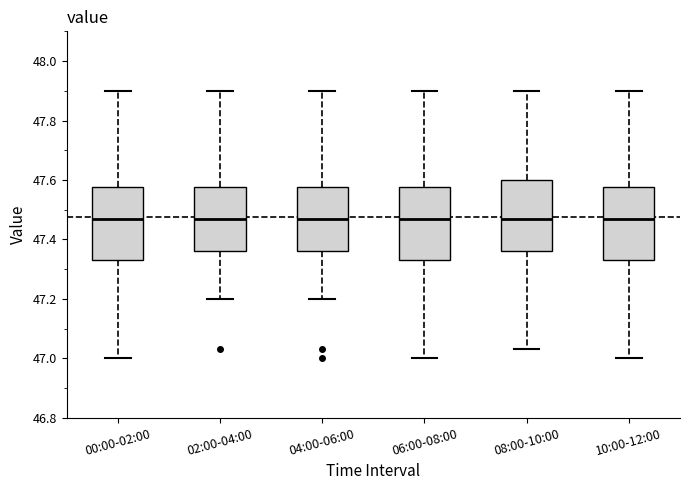

Reading left to right, transcribe this box plot: for each box, give where its median line is, the range the box spans, and where its two whiskers end, as read against the y-axis. The values are not printed on the chart, so give them approximately, as read against the axis.

00:00-02:00: median 47.48, box 47.34 to 47.58, whiskers 47.00 to 47.90
02:00-04:00: median 47.48, box 47.36 to 47.58, whiskers 47.20 to 47.90
04:00-06:00: median 47.48, box 47.36 to 47.58, whiskers 47.20 to 47.90
06:00-08:00: median 47.48, box 47.34 to 47.58, whiskers 47.00 to 47.90
08:00-10:00: median 47.48, box 47.36 to 47.60, whiskers 47.04 to 47.90
10:00-12:00: median 47.48, box 47.34 to 47.58, whiskers 47.00 to 47.90